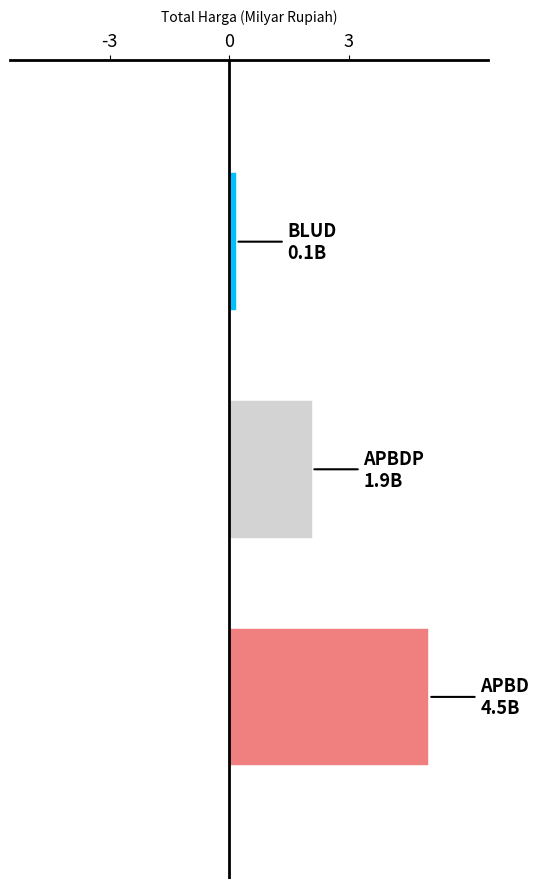

What is the maximum value shown in the chart?

5.0